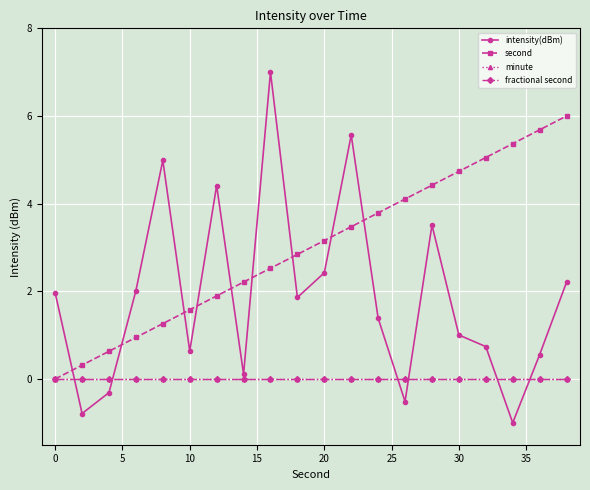

True or false: minute has more than 2 points higher than both neighbors.

False